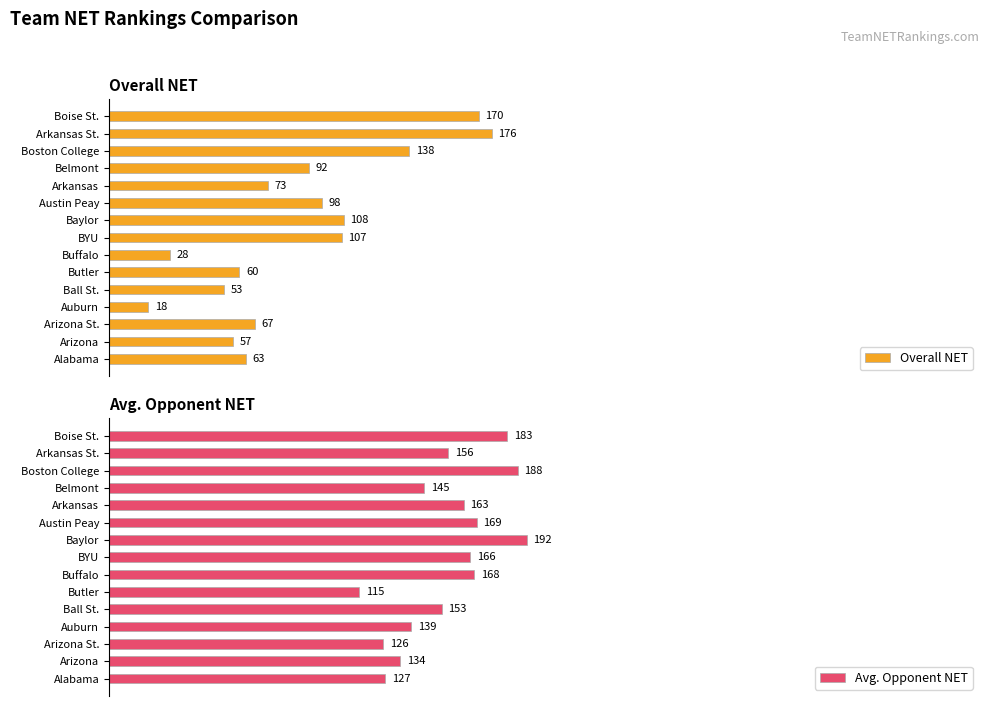

Where is Avg. Opponent NET nearest to the value 153?

Ball St.